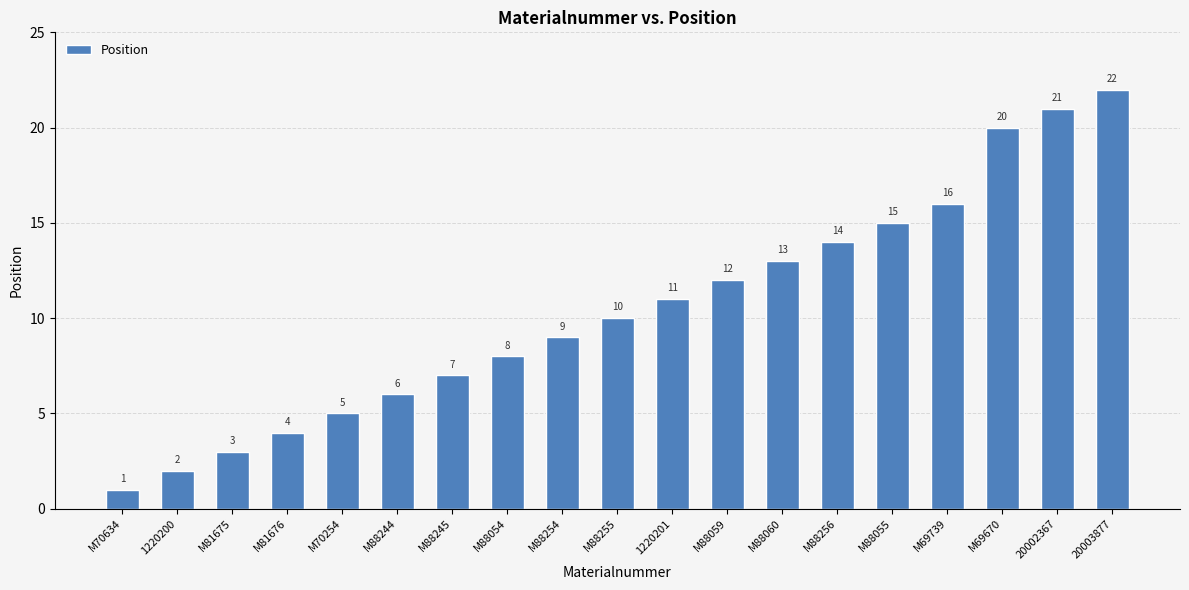

Rank the categories by value from lowest to highest.

M70634, 1220200, M81675, M81676, M70254, M88244, M88245, M88054, M88254, M88255, 1220201, M88059, M88060, M88256, M88055, M69739, M69670, 20002367, 20003877